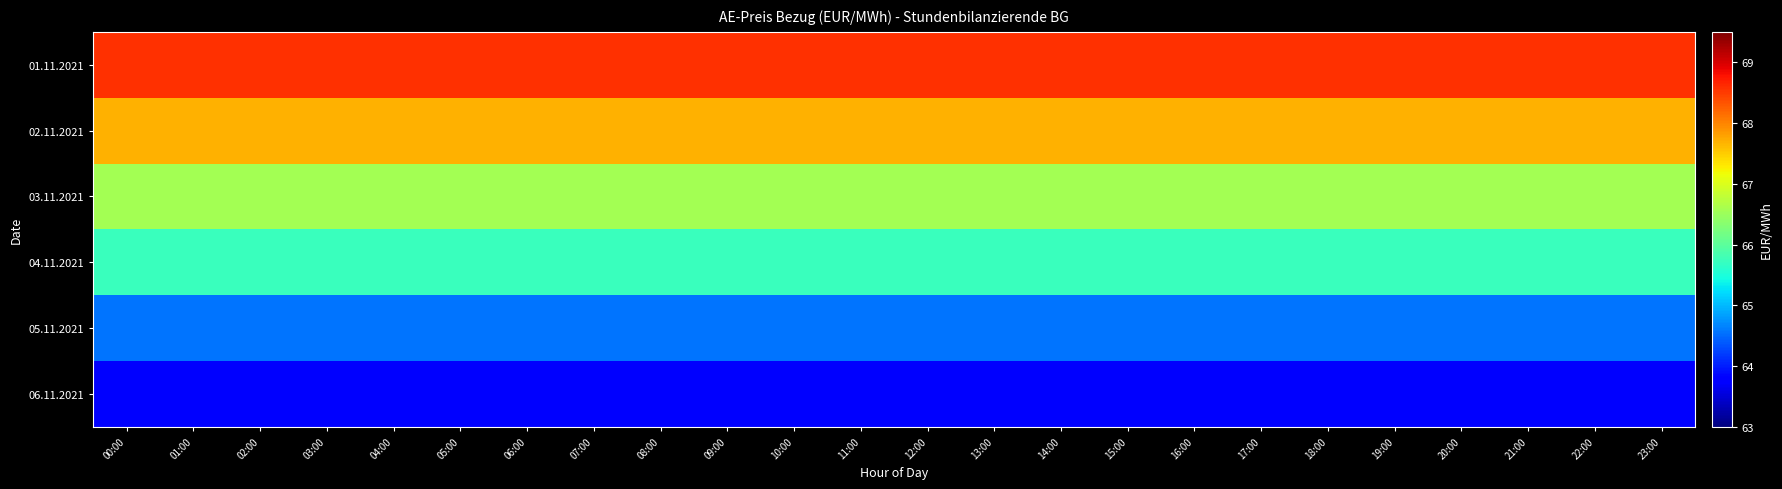

Reading left to right, extract all data points from this chart.

01.11.2021: 00:00=68.6	01:00=68.6	02:00=68.6	03:00=68.6	04:00=68.6	05:00=68.6	06:00=68.6	07:00=68.6	08:00=68.6	09:00=68.6	10:00=68.6	11:00=68.6	12:00=68.6	13:00=68.6	14:00=68.6	15:00=68.6	16:00=68.6	17:00=68.6	18:00=68.6	19:00=68.6	20:00=68.6	21:00=68.6	22:00=68.6	23:00=68.6
02.11.2021: 00:00=67.7	01:00=67.7	02:00=67.7	03:00=67.7	04:00=67.7	05:00=67.7	06:00=67.7	07:00=67.7	08:00=67.7	09:00=67.7	10:00=67.7	11:00=67.7	12:00=67.7	13:00=67.7	14:00=67.7	15:00=67.7	16:00=67.7	17:00=67.7	18:00=67.7	19:00=67.7	20:00=67.7	21:00=67.7	22:00=67.7	23:00=67.7
03.11.2021: 00:00=66.6	01:00=66.6	02:00=66.6	03:00=66.6	04:00=66.6	05:00=66.6	06:00=66.6	07:00=66.6	08:00=66.6	09:00=66.6	10:00=66.6	11:00=66.6	12:00=66.6	13:00=66.6	14:00=66.6	15:00=66.6	16:00=66.6	17:00=66.6	18:00=66.6	19:00=66.6	20:00=66.6	21:00=66.6	22:00=66.6	23:00=66.6
04.11.2021: 00:00=65.7	01:00=65.7	02:00=65.7	03:00=65.7	04:00=65.7	05:00=65.7	06:00=65.7	07:00=65.7	08:00=65.7	09:00=65.7	10:00=65.7	11:00=65.7	12:00=65.7	13:00=65.7	14:00=65.7	15:00=65.7	16:00=65.7	17:00=65.7	18:00=65.7	19:00=65.7	20:00=65.7	21:00=65.7	22:00=65.7	23:00=65.7
05.11.2021: 00:00=64.6	01:00=64.6	02:00=64.6	03:00=64.6	04:00=64.6	05:00=64.6	06:00=64.6	07:00=64.6	08:00=64.6	09:00=64.6	10:00=64.6	11:00=64.6	12:00=64.6	13:00=64.6	14:00=64.6	15:00=64.6	16:00=64.6	17:00=64.6	18:00=64.6	19:00=64.6	20:00=64.6	21:00=64.6	22:00=64.6	23:00=64.6
06.11.2021: 00:00=63.7	01:00=63.7	02:00=63.7	03:00=63.7	04:00=63.7	05:00=63.7	06:00=63.7	07:00=63.7	08:00=63.7	09:00=63.7	10:00=63.7	11:00=63.7	12:00=63.7	13:00=63.7	14:00=63.7	15:00=63.7	16:00=63.7	17:00=63.7	18:00=63.7	19:00=63.7	20:00=63.7	21:00=63.7	22:00=63.7	23:00=63.7